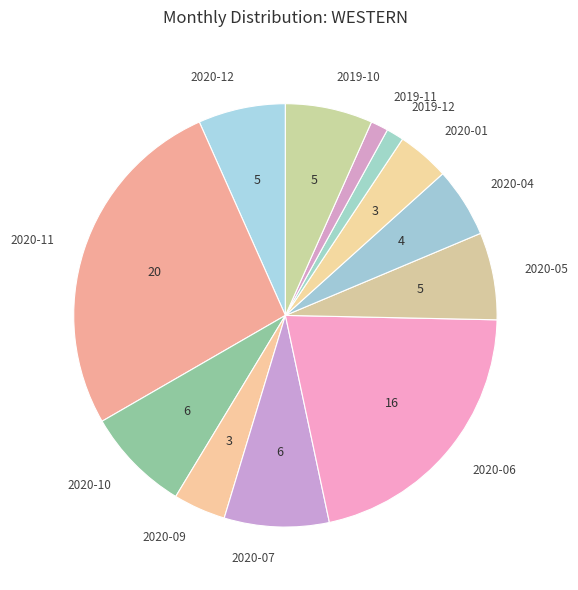

Do 2020-11 and 2020-05 together represent more than half of the pie?

No